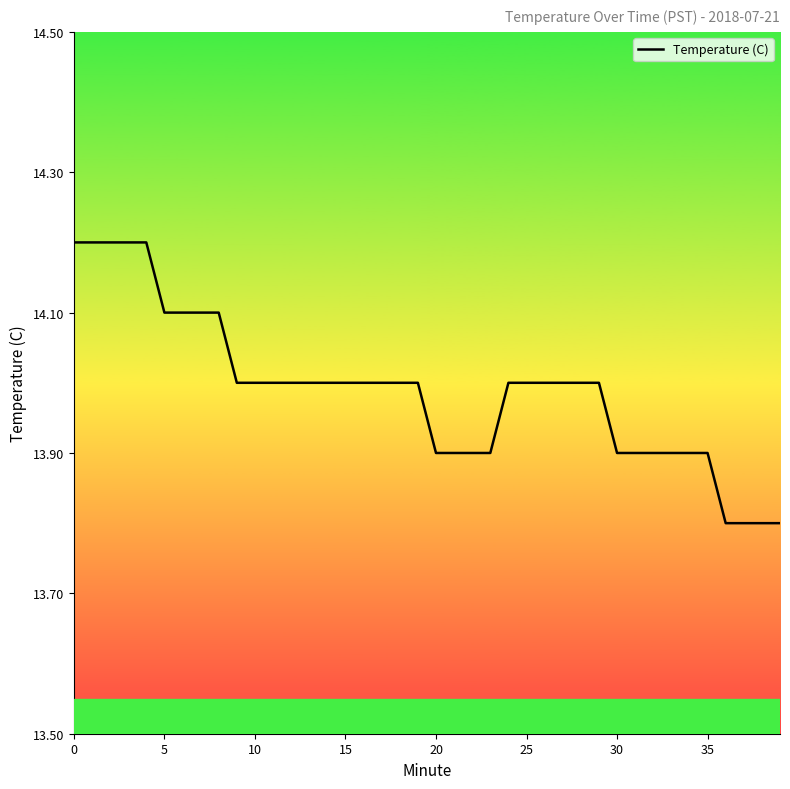

What is the difference between the maximum and minimum values?

0.4